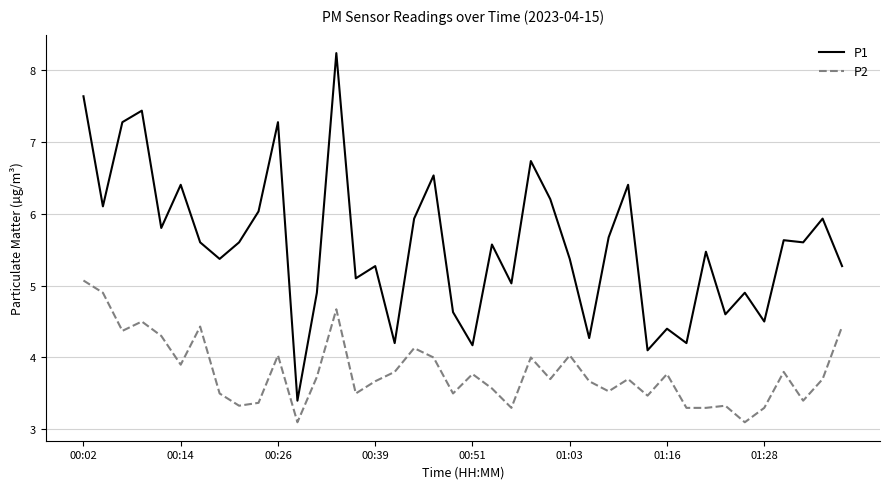

What are all the series names shown in the legend?

P1, P2